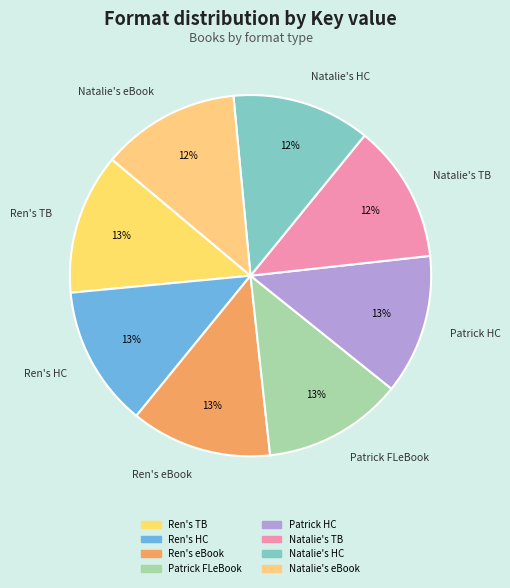

Count the number of slices in the pie.

8